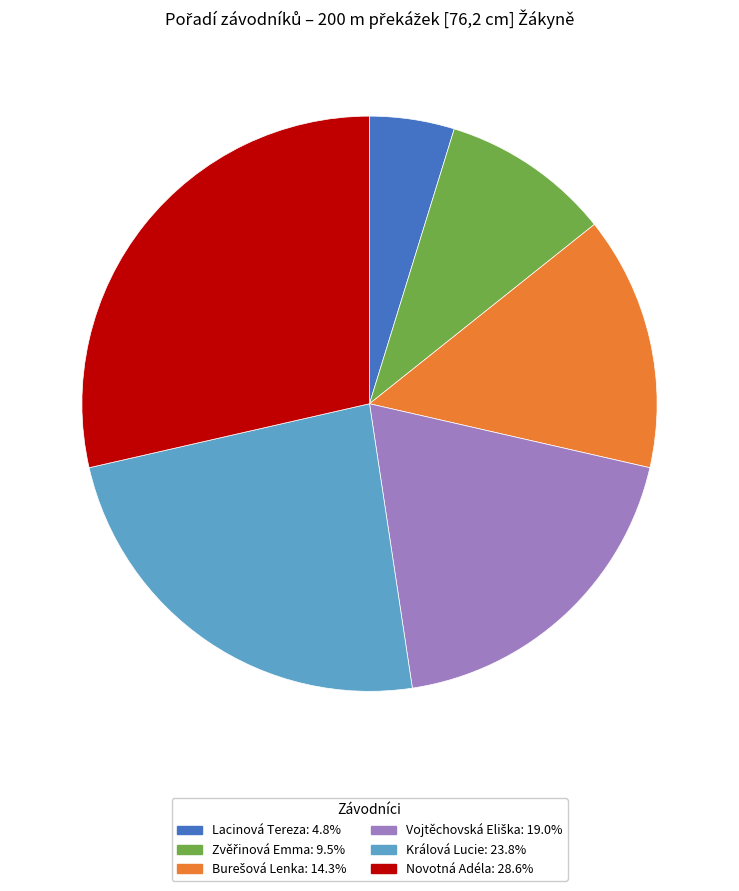

Does any single category account for the majority?

No